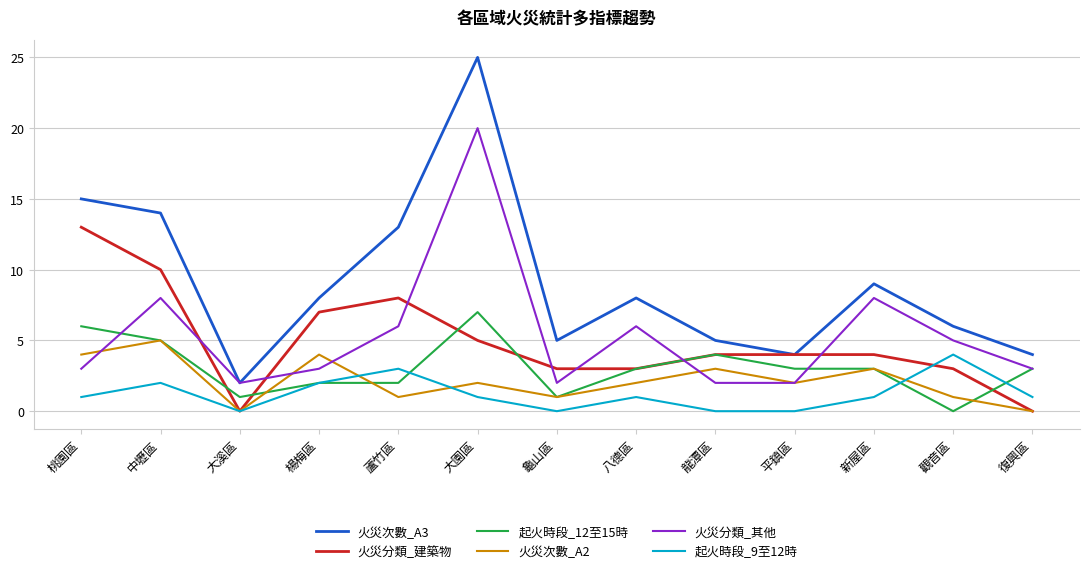

How many lines are shown in the chart?

6